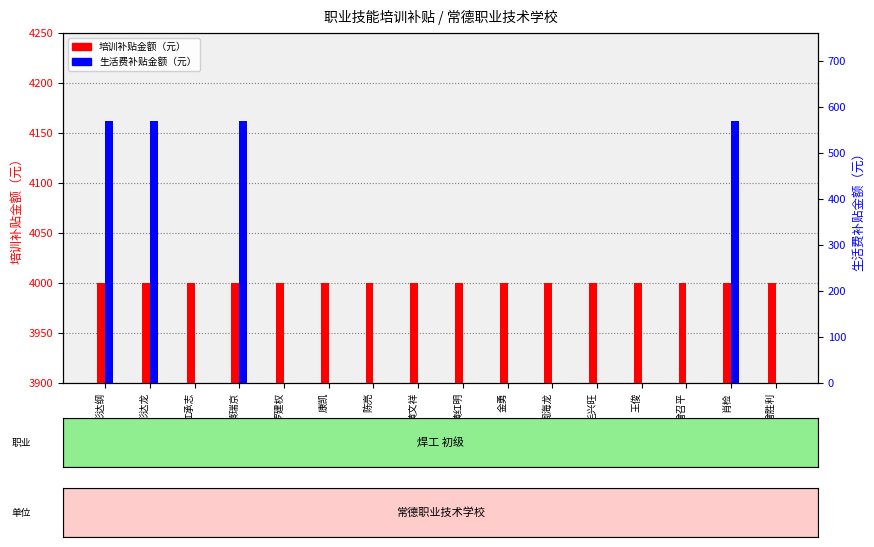

Between 周海龙 and 曾胜利, which is larger?

周海龙